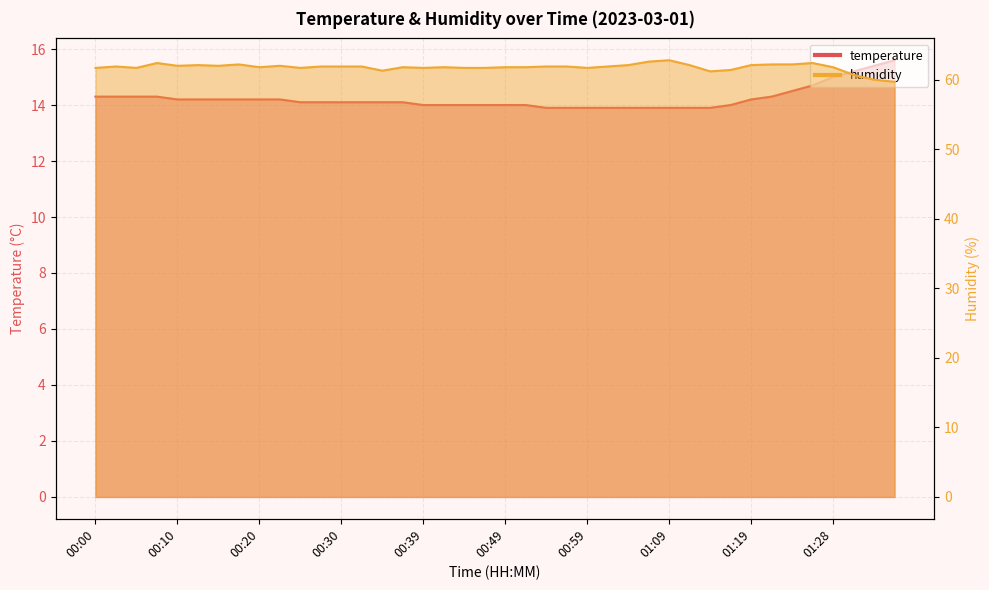

Reading left to right, list all the values displayed in this chart.

temperature: 00:00=14.3	00:03=14.3	00:05=14.3	00:08=14.3	00:10=14.2	00:13=14.2	00:15=14.2	00:17=14.2	00:20=14.2	00:22=14.2	00:25=14.1	00:27=14.1	00:30=14.1	00:32=14.1	00:34=14.1	00:37=14.1	00:39=14.0	00:42=14.0	00:44=14.0	00:47=14.0	00:49=14.0	00:51=14.0	00:54=13.9	00:56=13.9	00:59=13.9	01:01=13.9	01:04=13.9	01:06=13.9	01:09=13.9	01:11=13.9	01:14=13.9	01:16=14.0	01:19=14.2	01:21=14.3	01:23=14.5	01:26=14.7	01:28=15.0	01:31=15.2	01:33=15.4	01:36=15.6
humidity: 00:00=61.7	00:03=61.9	00:05=61.7	00:08=62.4	00:10=62.0	00:13=62.1	00:15=62.0	00:17=62.2	00:20=61.8	00:22=62.0	00:25=61.7	00:27=61.9	00:30=61.9	00:32=61.9	00:34=61.3	00:37=61.8	00:39=61.7	00:42=61.8	00:44=61.7	00:47=61.7	00:49=61.8	00:51=61.8	00:54=61.9	00:56=61.9	00:59=61.7	01:01=61.9	01:04=62.1	01:06=62.6	01:09=62.8	01:11=62.1	01:14=61.2	01:16=61.4	01:19=62.1	01:21=62.2	01:23=62.2	01:26=62.4	01:28=61.8	01:31=60.7	01:33=60.0	01:36=59.7